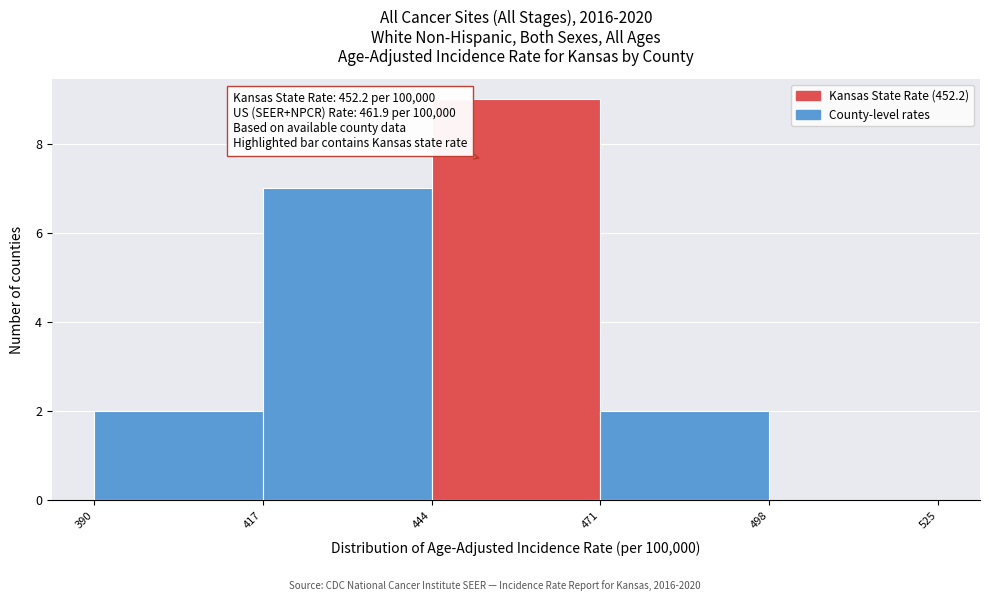

Over which range of the x-axis is the bar tallest?

444 to 471